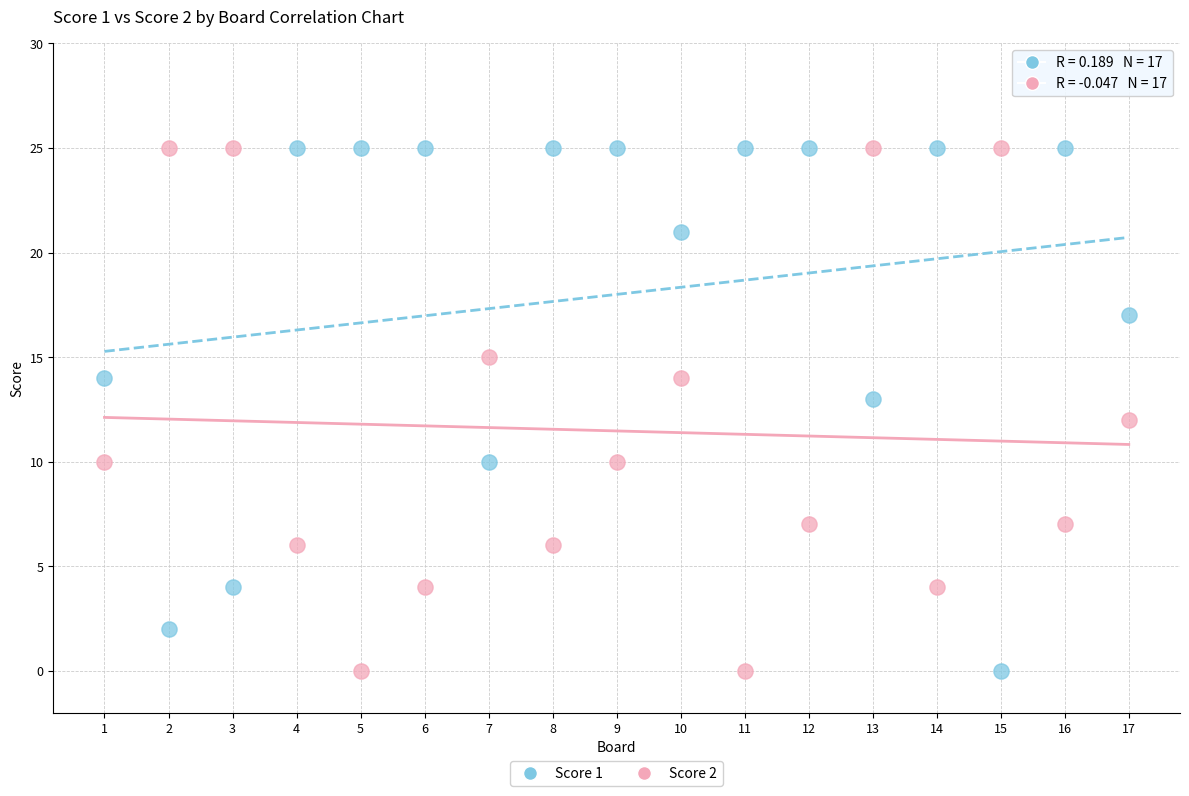

What is the X range (max minus min) for the scatter plot?

16